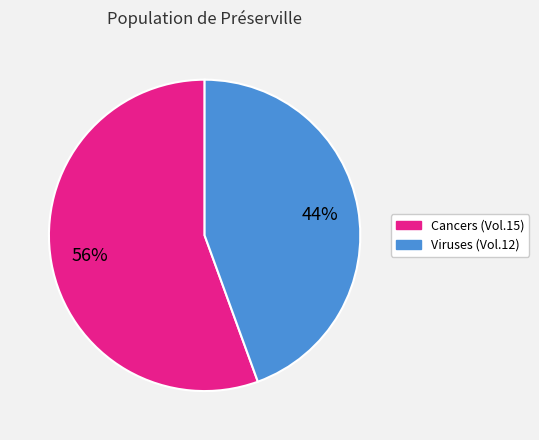

Does any single category account for the majority?

Yes